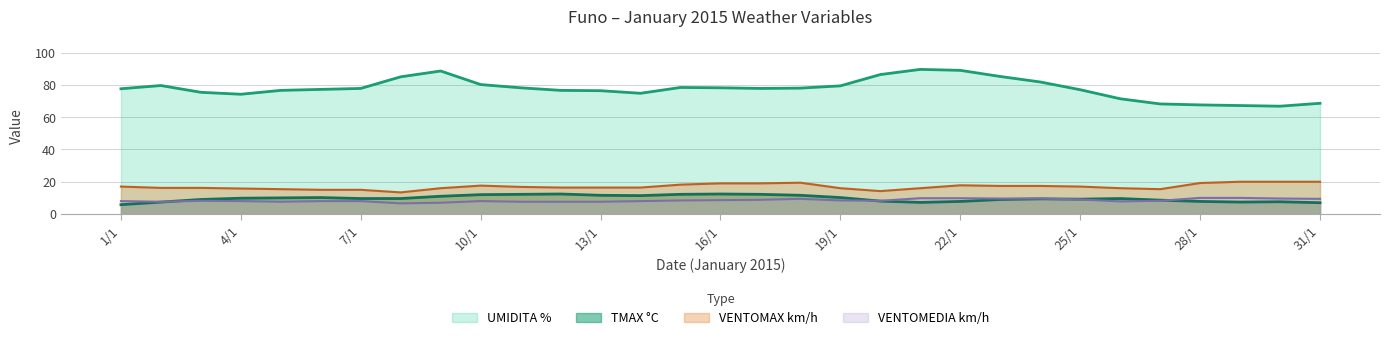

Between 30/1 and 3/1, which is larger?

3/1